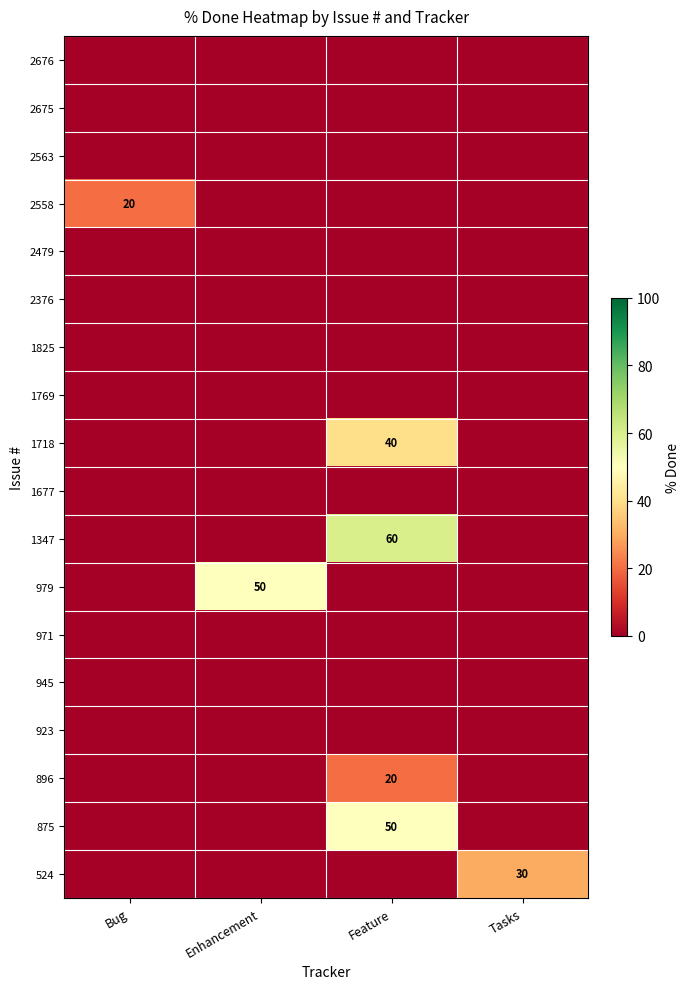

Between Feature and Enhancement, which is larger?

Feature